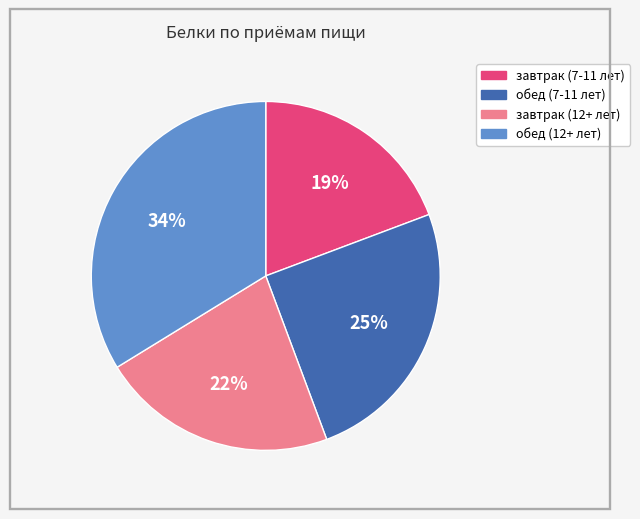

To the nearest percent, what percentage of the pie is завтрак (7-11 лет)?

19%